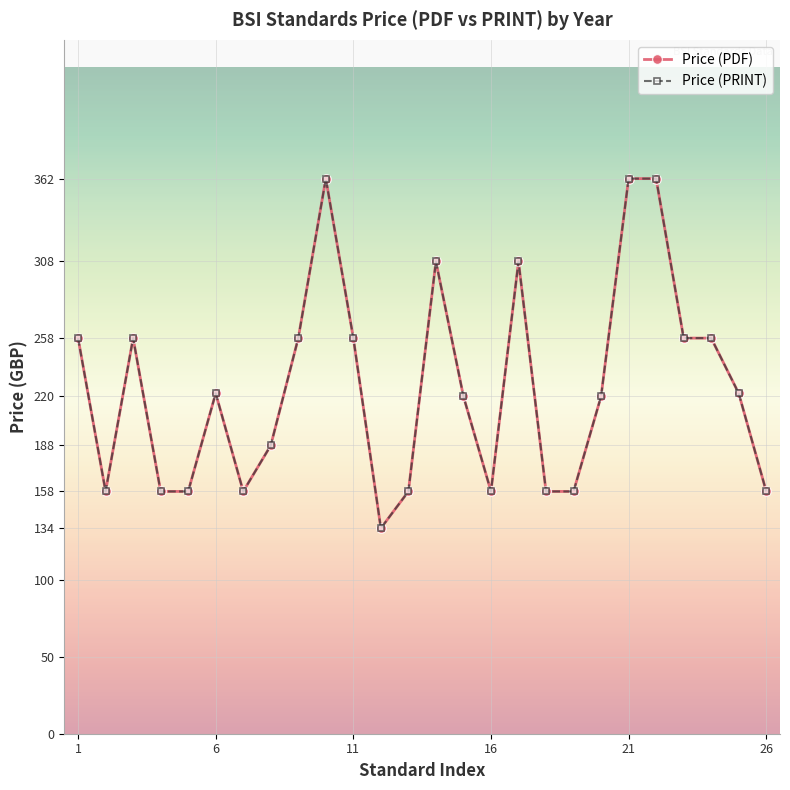

Rank the series by their maximum value, from lowest to highest.

Price (PDF), Price (PRINT)